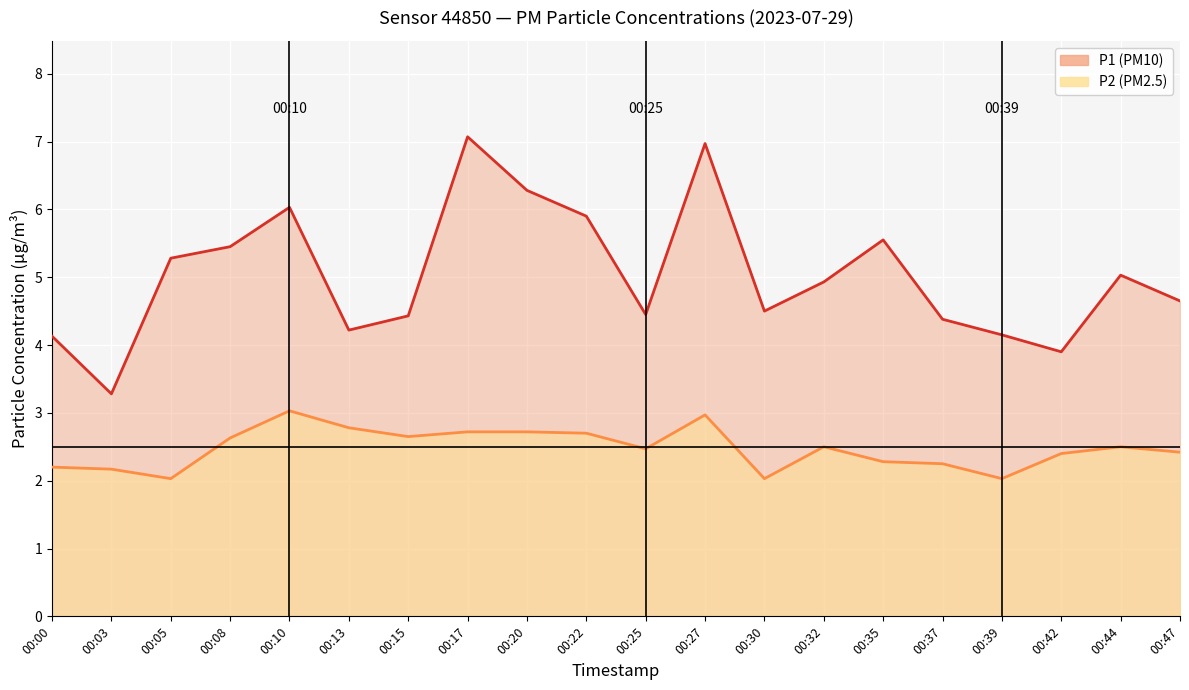

Which series has the largest total across all categories?

P1